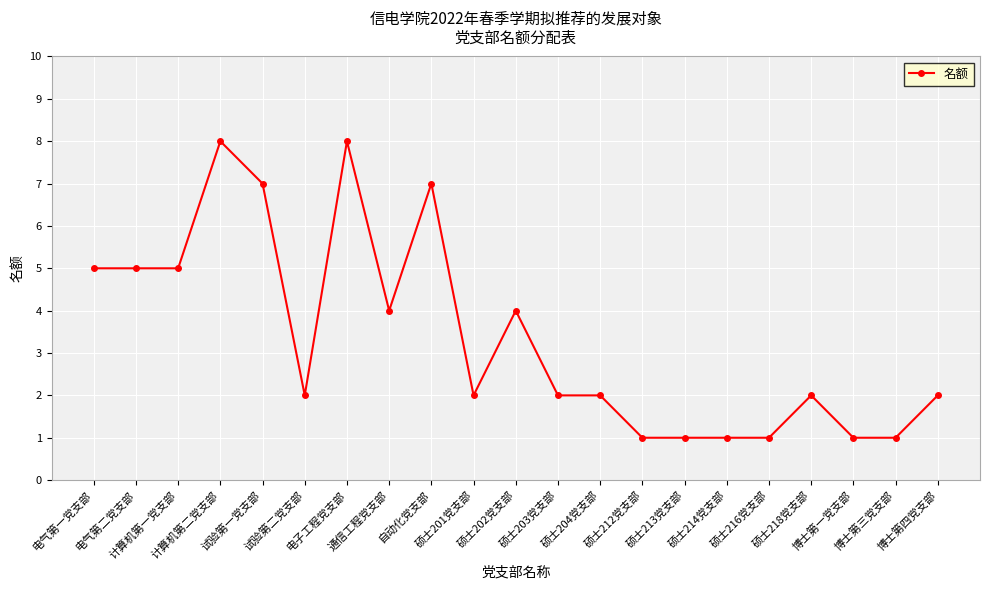

True or false: the data has more than 2 interior local peaks.

True